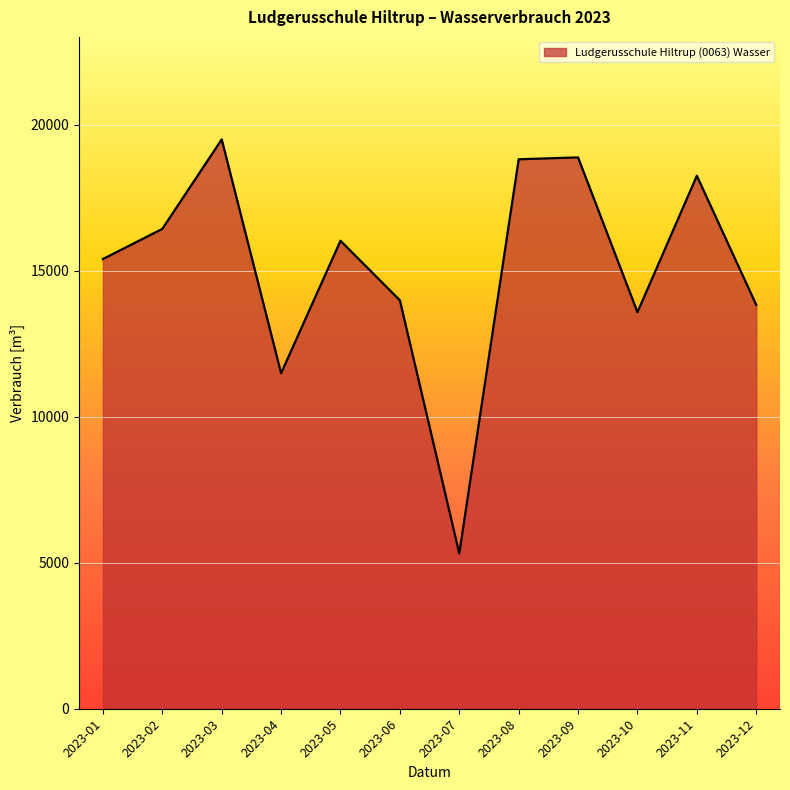

Which label corresponds to the smallest value in the chart?

2023-07